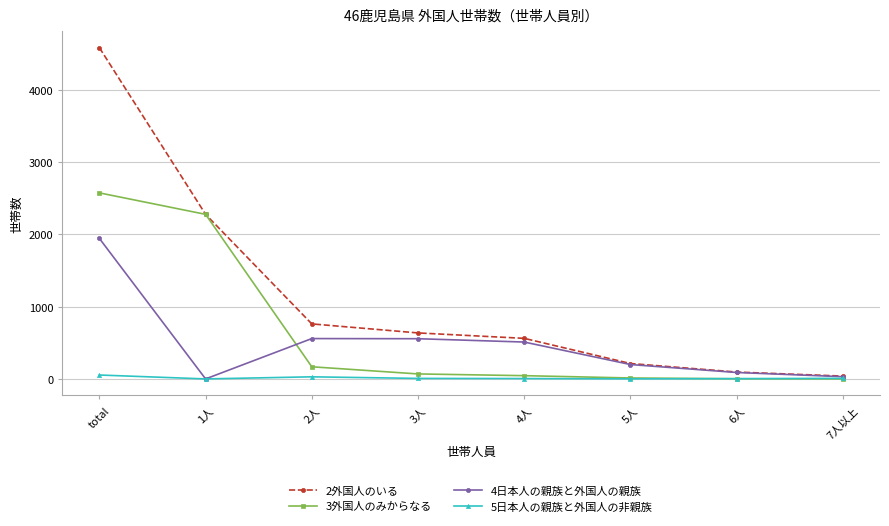

How many categories are shown in the chart?

8